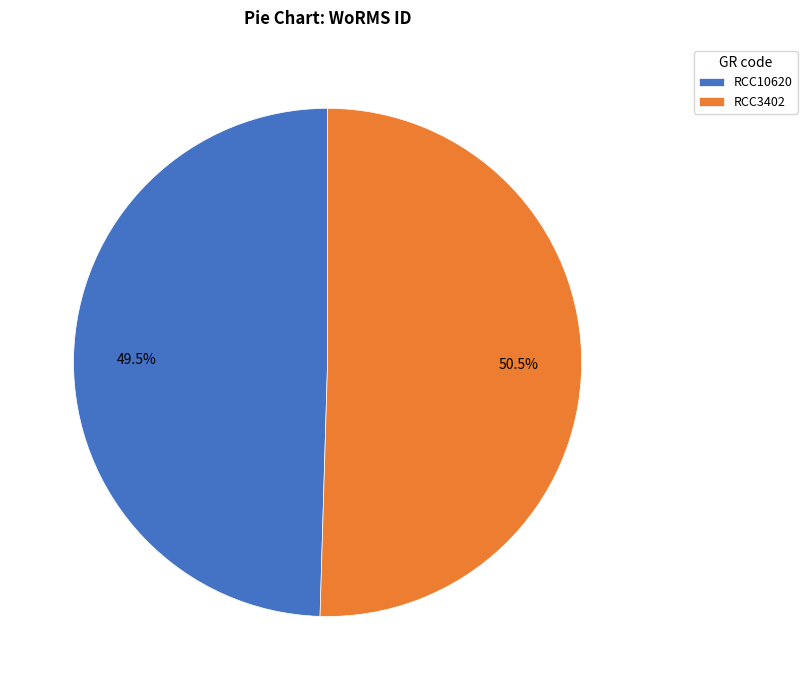

What percentage is NOT represented by RCC10620?

50.5%